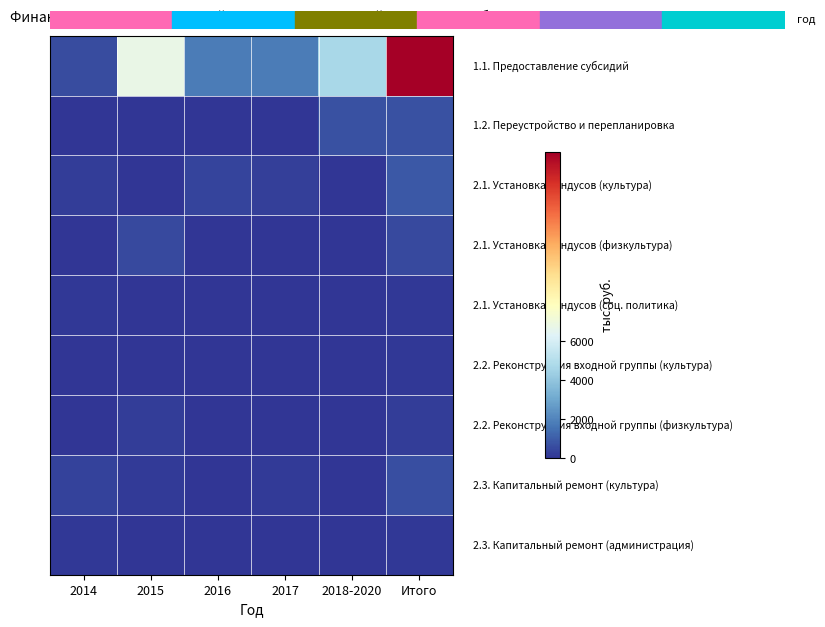

What is the spread (max minus min) of values at Итого?

15591.0